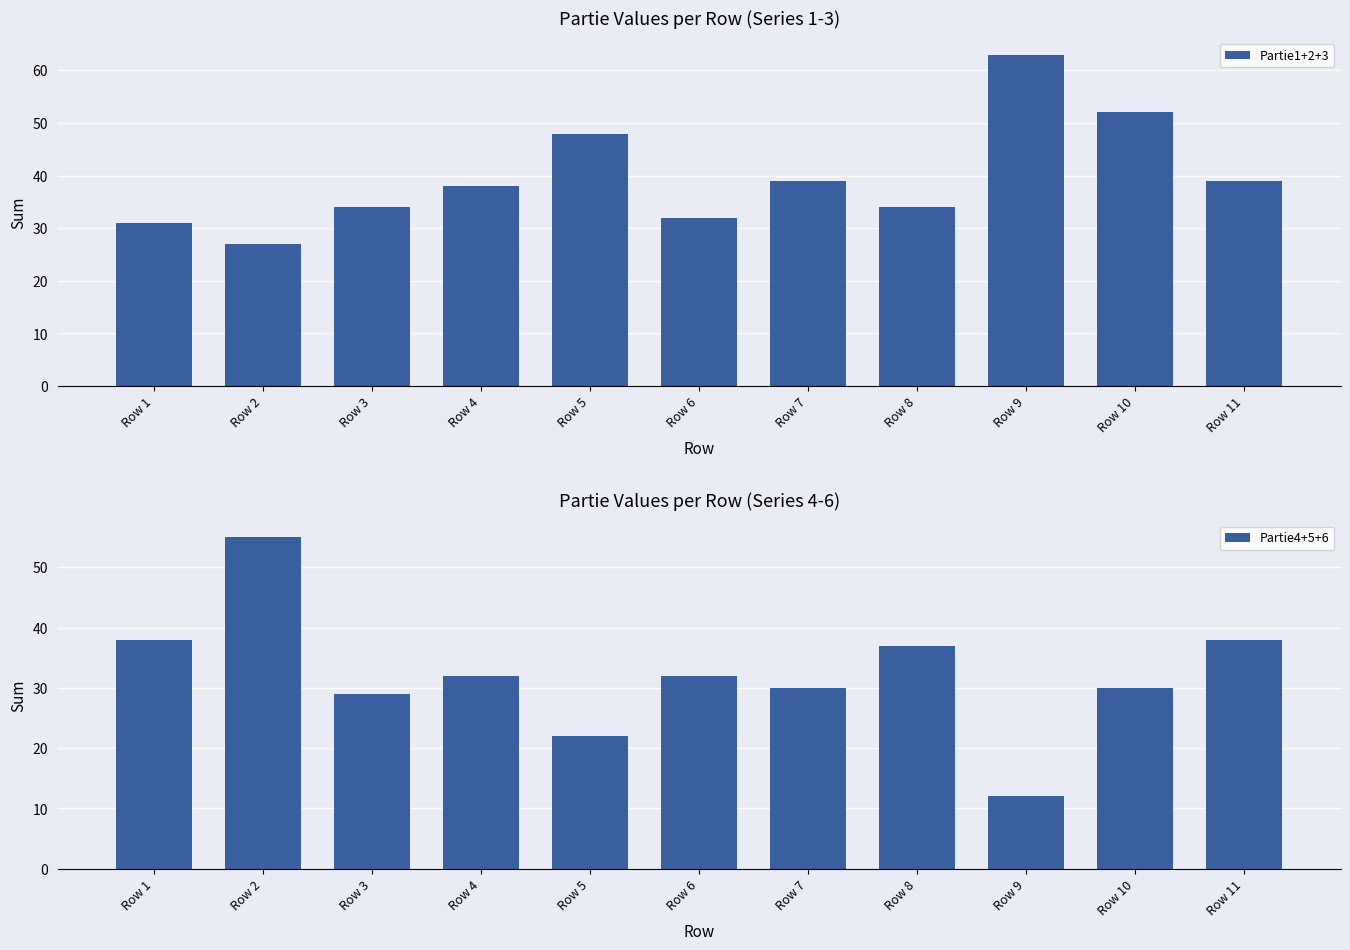

Between Row 1 and Row 8, which series saw the biggest shift?

Partie1+2+3